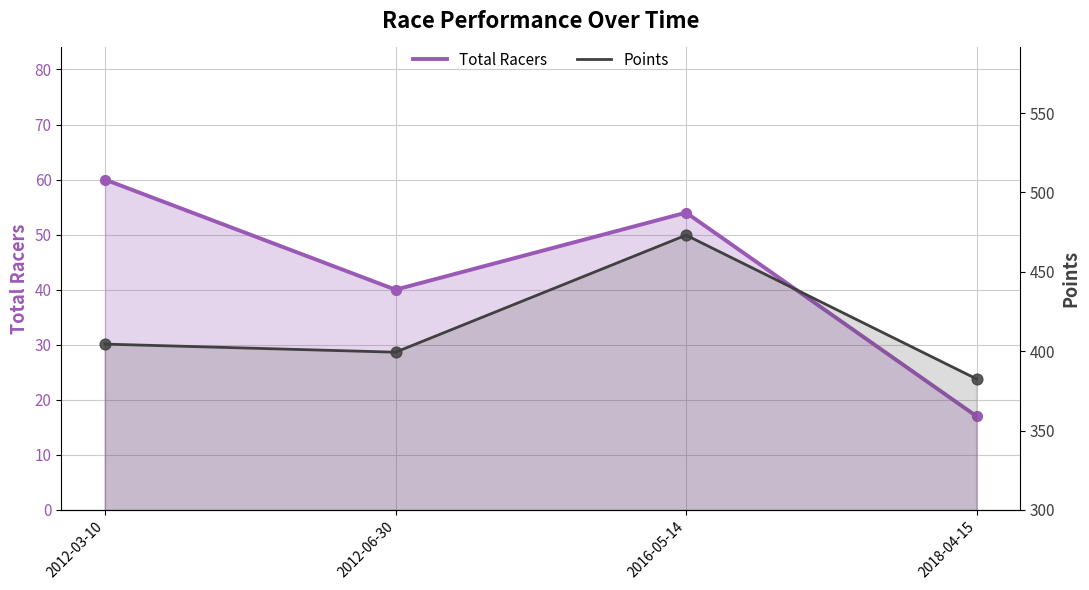

Which series reaches the minimum Y coordinate?

Total Racers